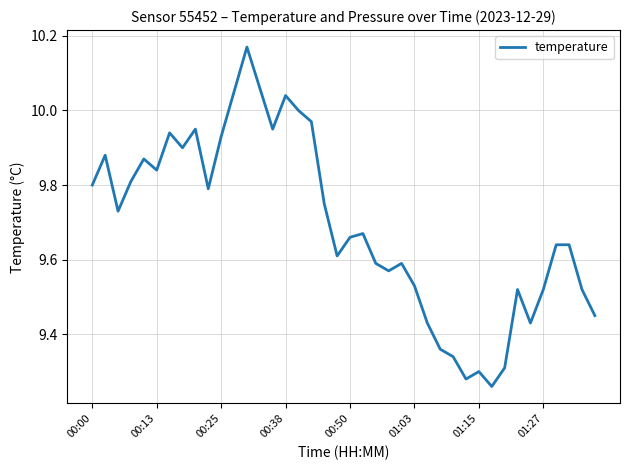

What is the difference between the maximum and minimum values?

0.9